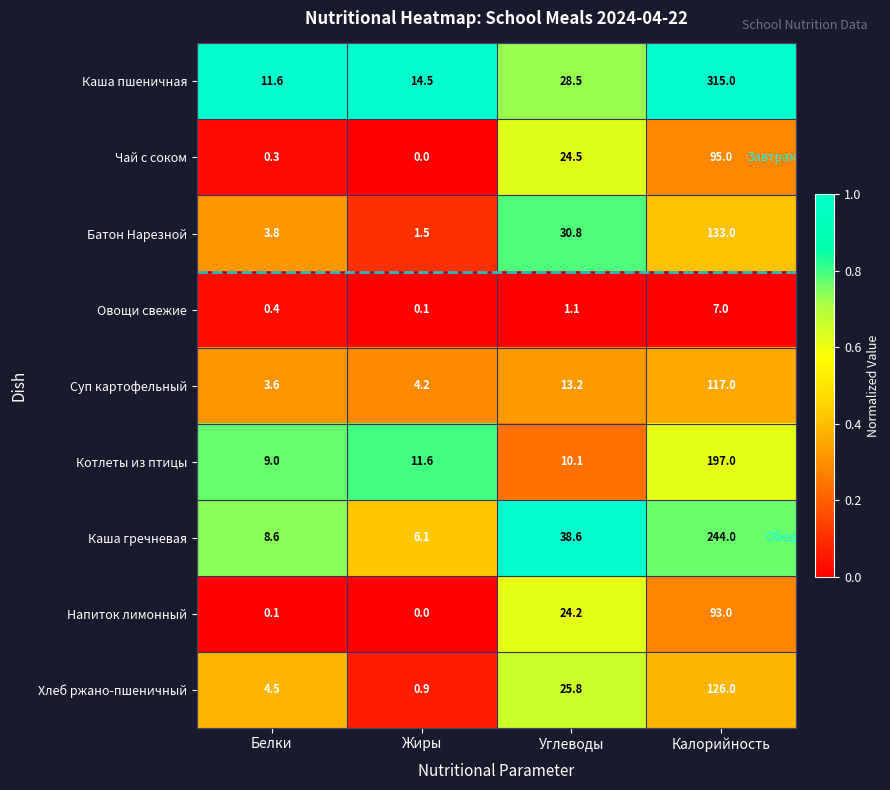

Is it true that Суп картофельный equals 5.1 at Белки?

False